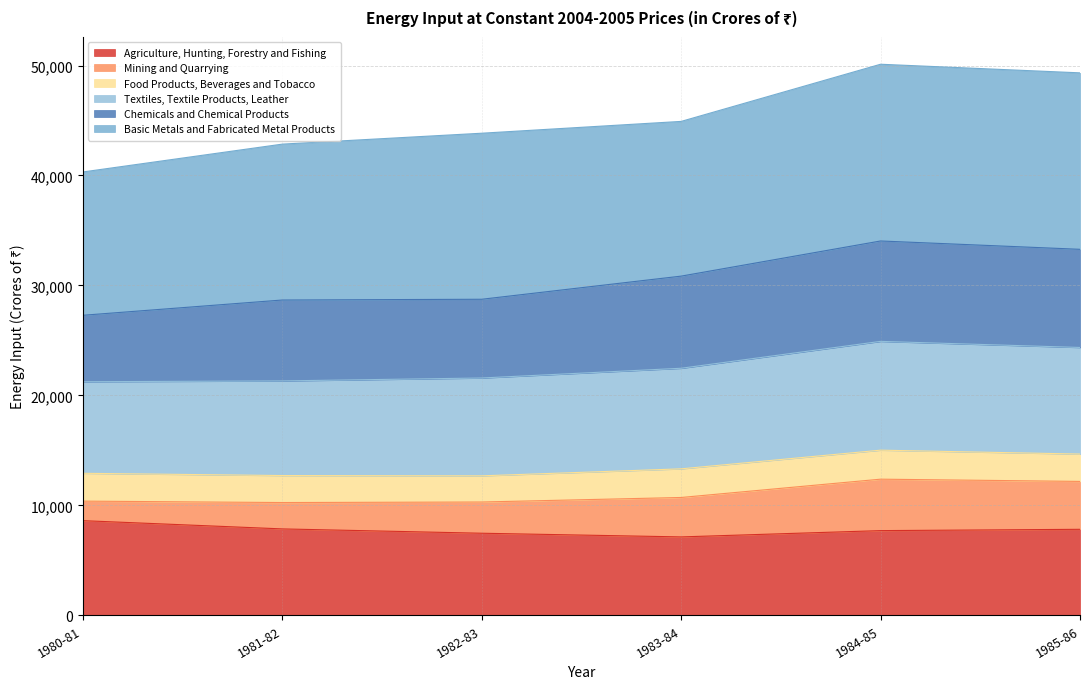

What is the highest value of the Agriculture, Hunting, Forestry and Fishing series?

8610.8